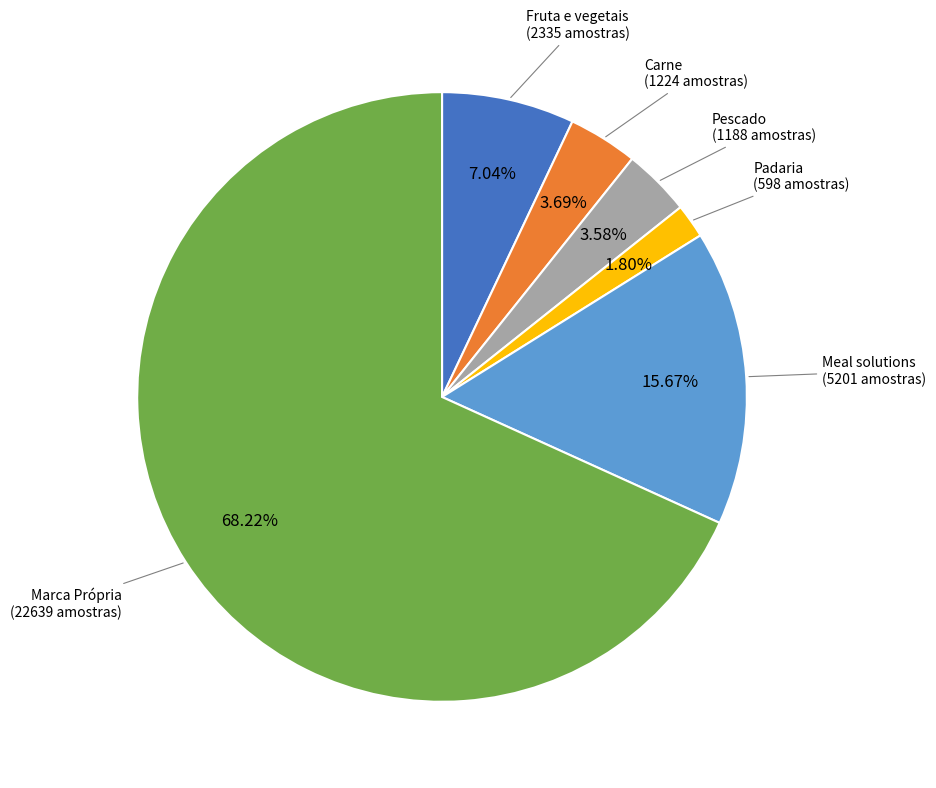

Does any single category account for the majority?

Yes